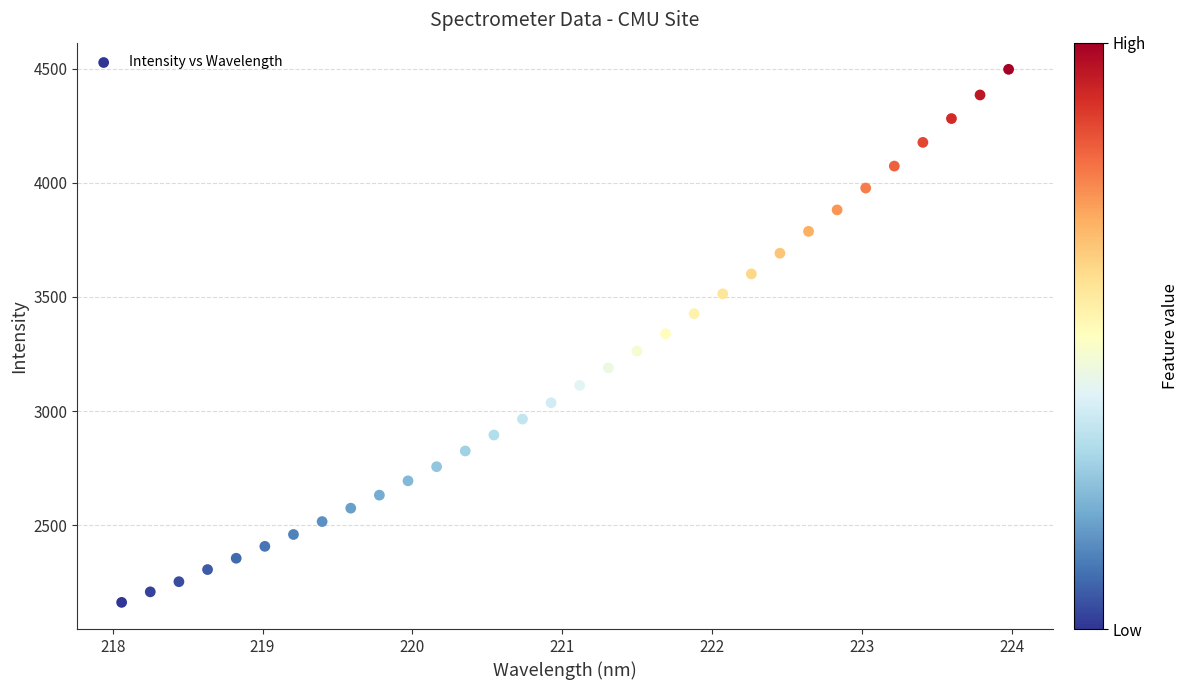

What is the range of X values (max minus min)?

5.9